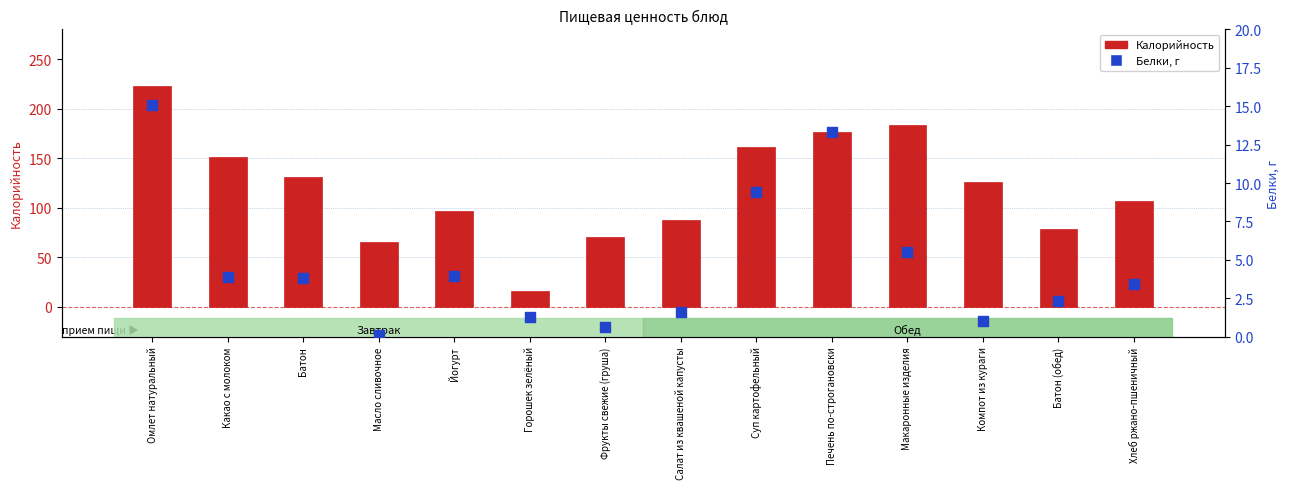

At which category is the sum across all series the highest?

Омлет натуральный